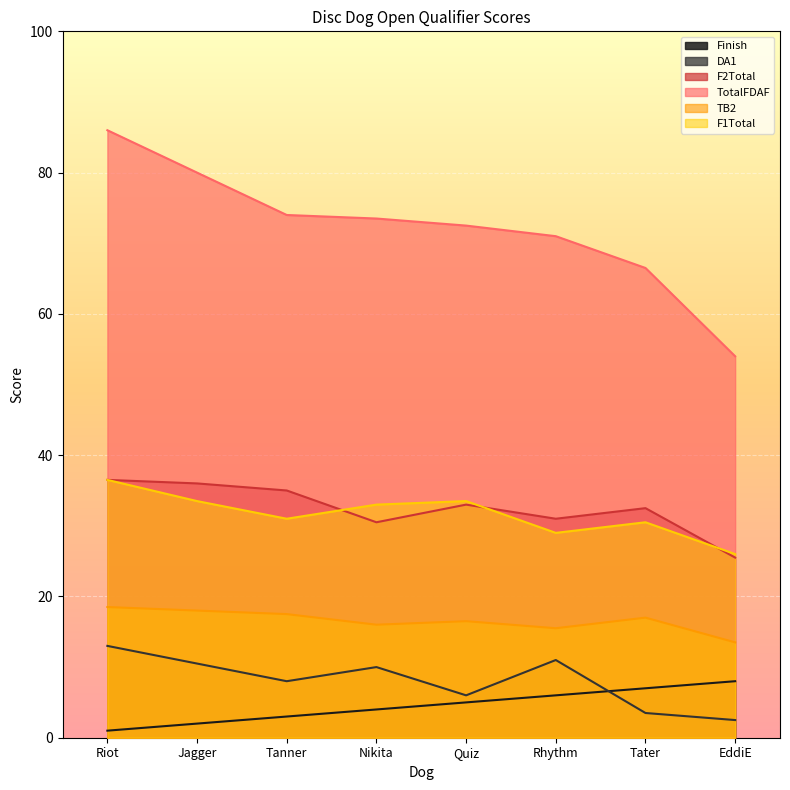

What is the value of the TotalFDAF point at the 1st from the left?

86.0